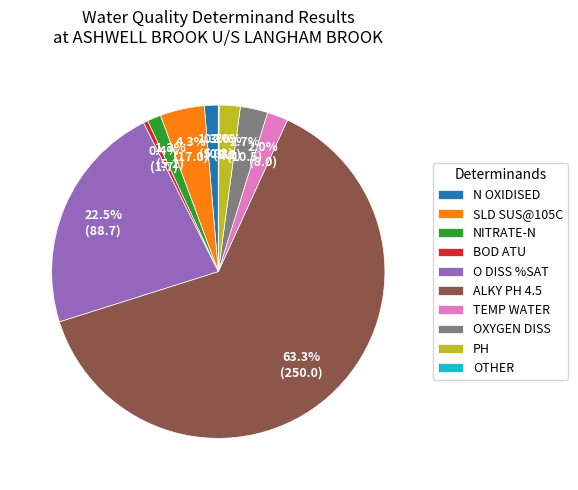

What is the largest slice in the pie chart?

ALKY PH 4.5